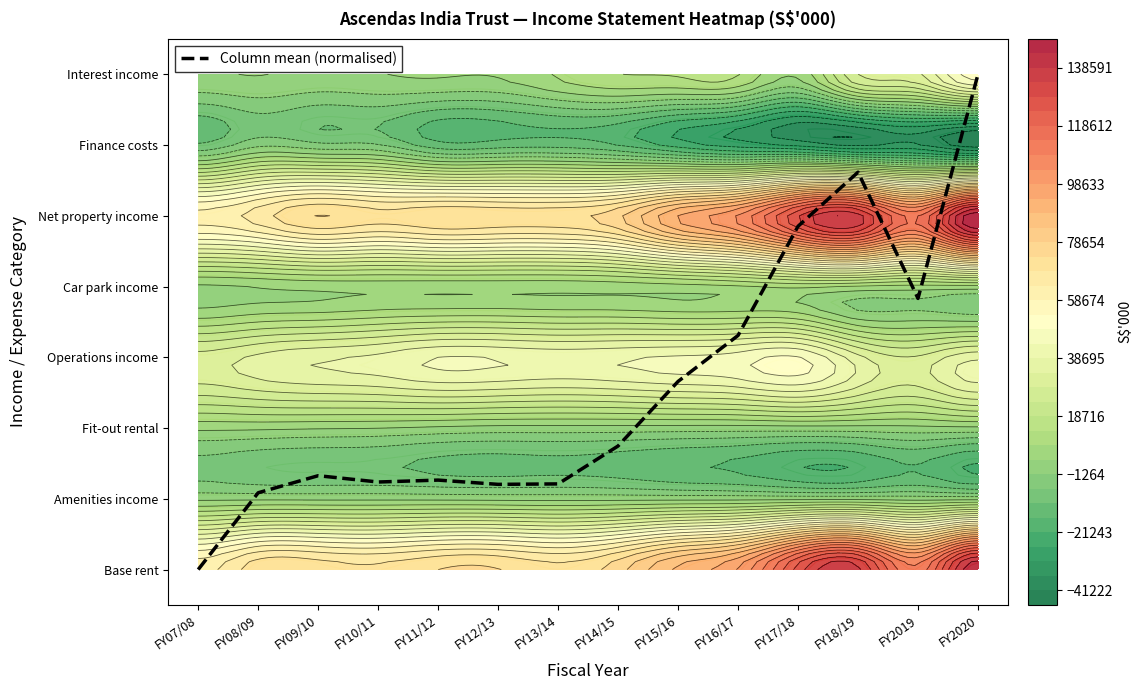

List the labels in order of value, largest first.

FY2020, FY18/19, FY17/18, FY2019, FY16/17, FY15/16, FY14/15, FY09/10, FY11/12, FY10/11, FY13/14, FY12/13, FY08/09, FY07/08